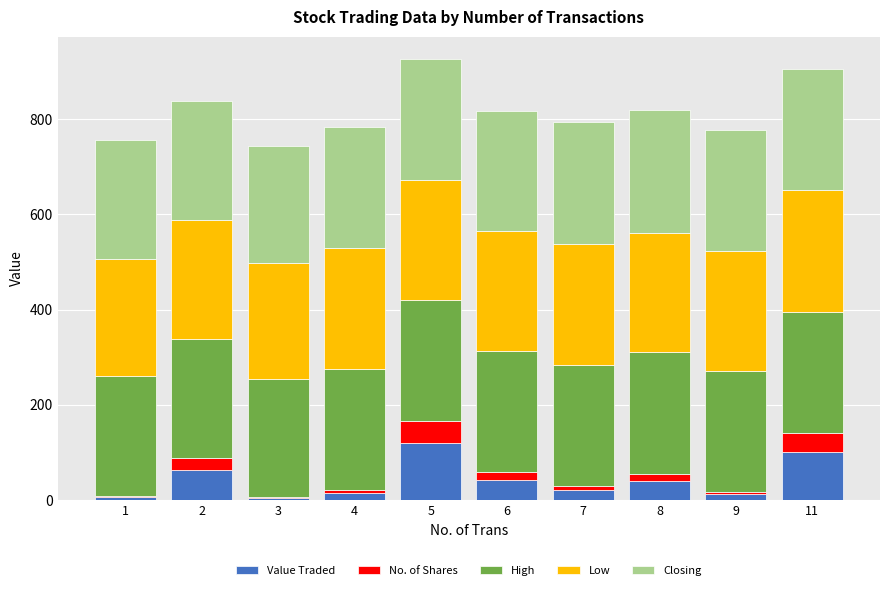

Is it true that Value Traded equals 40.6 at 11?

False